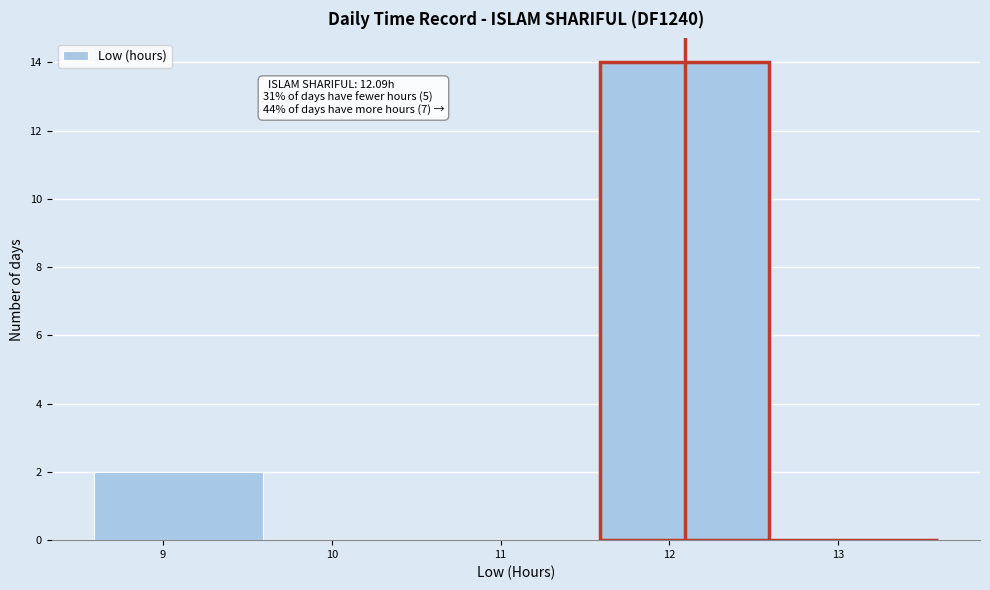

Which range on the x-axis has the tallest bar?

11.59 to 12.59